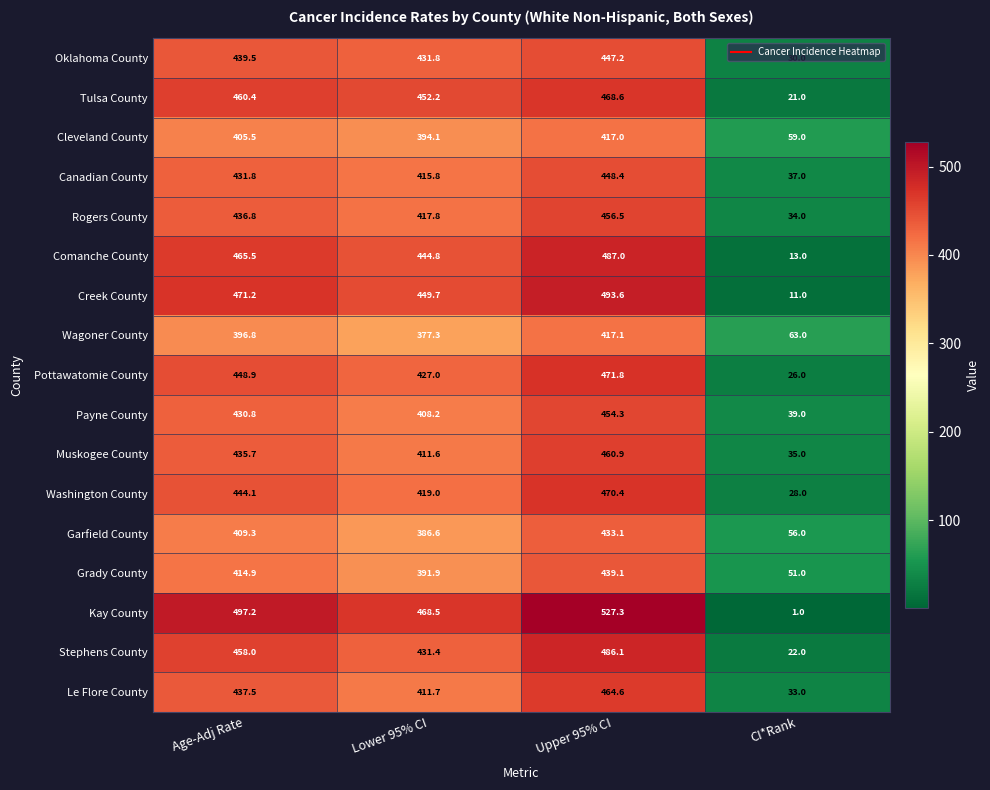

What is the minimum value shown in the chart?

1.0